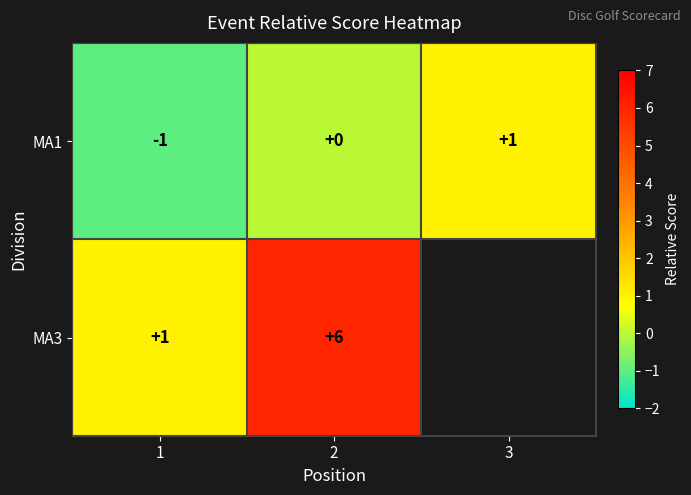

Count the MA1 values in the range -1 to 1.

3